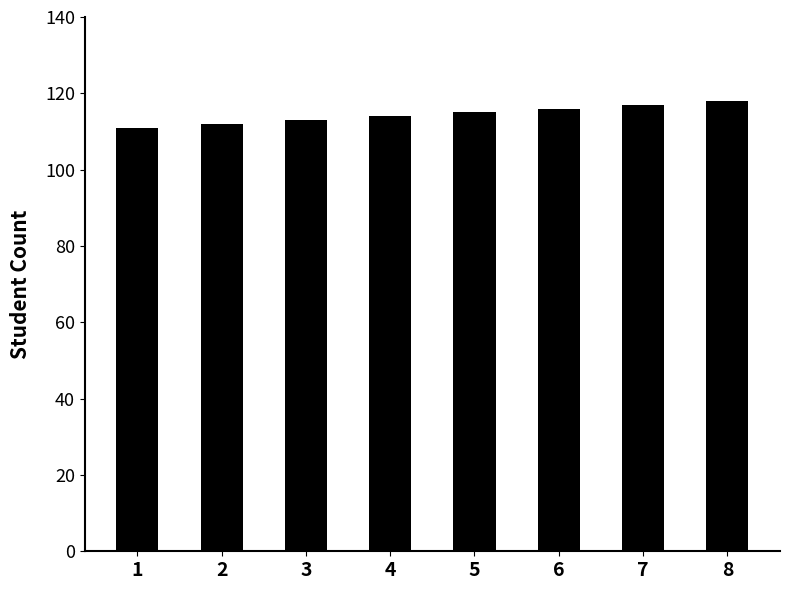

Which has a higher value, 4 or 1?

4